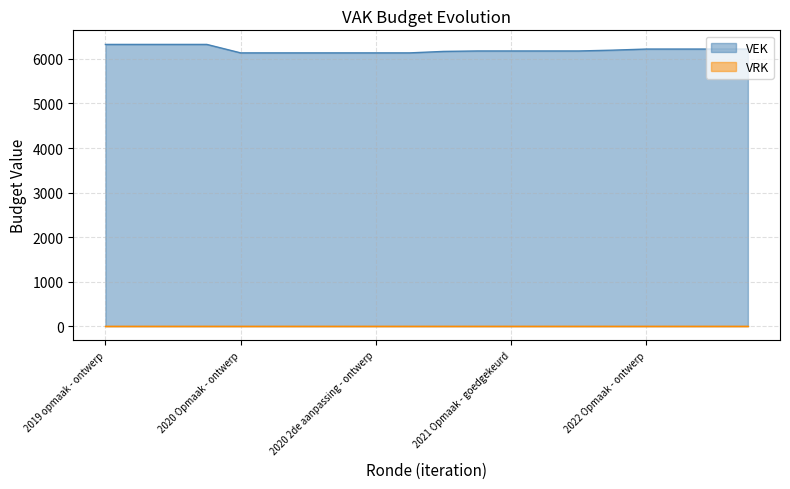

Reading right to left, list all the values displayed in this chart.

2022 1ste aanpassing - goedgekeurd=6222	2022 1ste aanpassing - ontwerp=6222	2022 Opmaak - goedgekeurd=6222	2022 Opmaak - ontwerp=6222	2021 uitvoering=6197	2021 1ste aanpassing - goedgekeurd=6179	2021 1ste aanpassing - ontwerp=6179	2021 Opmaak - goedgekeurd=6179	2021 Opmaak - ontwerp=6179	2020 uitvoering=6169	2020 2de aanpassing - goedgekeurd=6136	2020 2de aanpassing - ontwerp=6136	2020 1ste aanpassing - goedgekeurd=6136	2020 1ste aanpassing - ontwerp=6136	2020 Opmaak - goedgekeurd=6136	2020 Opmaak - ontwerp=6136	2019 1ste aanpassing - goedgekeurd=6326	2019 1ste aanpassing - ontwerp=6326	2019 opmaak - goedgekeurd=6326	2019 opmaak - ontwerp=6326